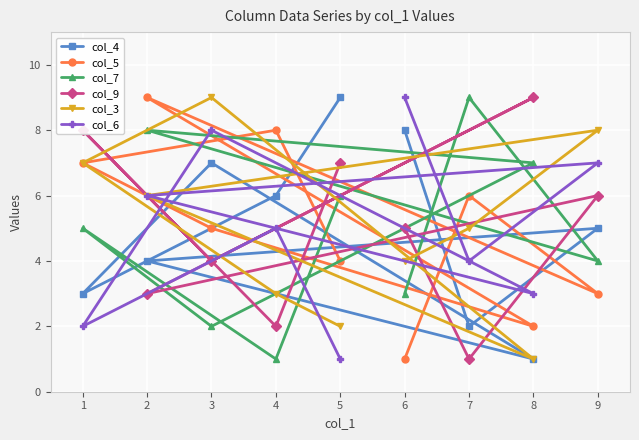

What is the greatest value displayed?

9